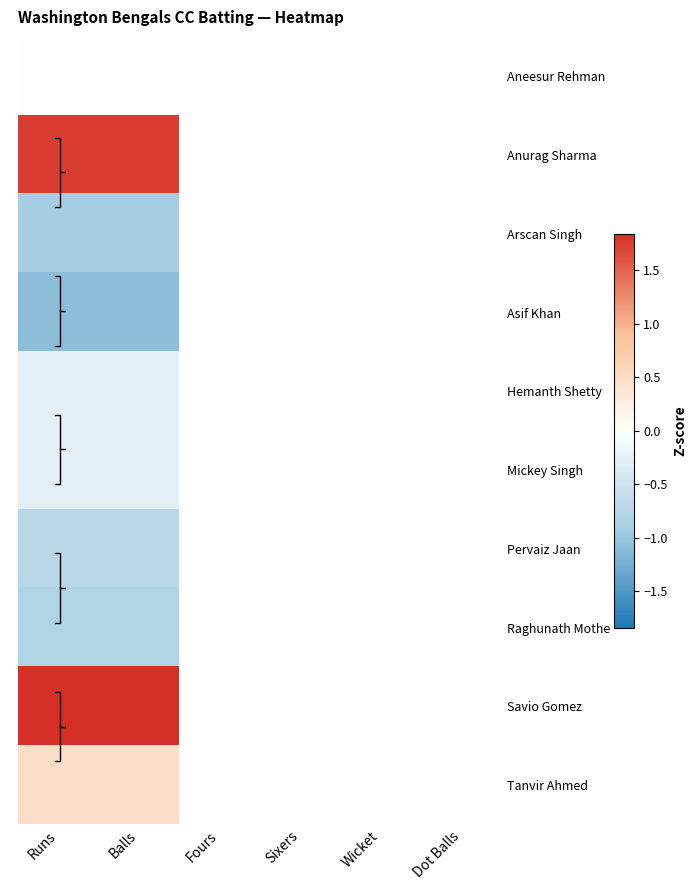

At how many categories does at least one series exceed 0?

2